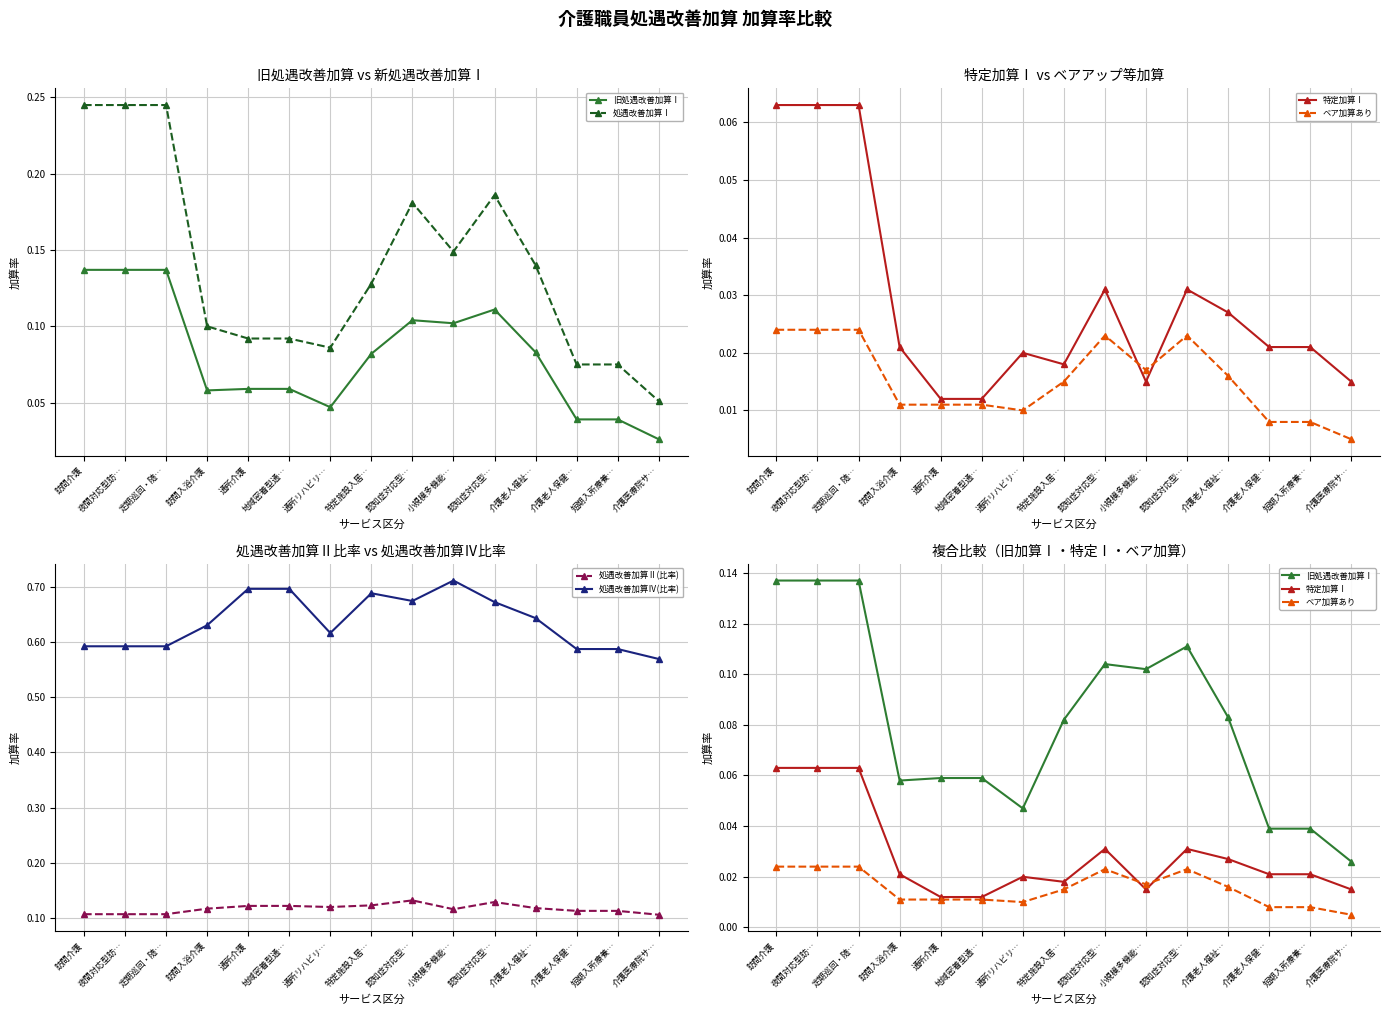

The value of 処遇改善加算Ⅳ(比率) at 定期巡回・随… is 0.3. True or false?

False